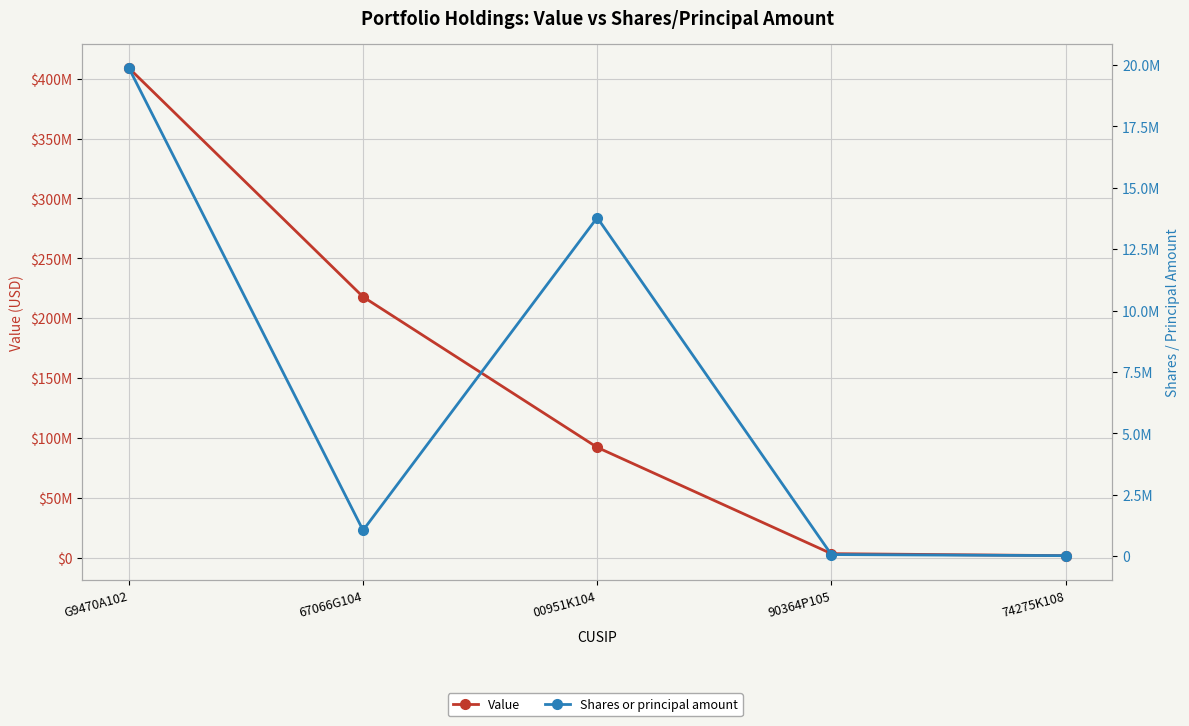

Reading right to left, what are all the values shown in this chart?

Value: 1661000	3331000	92076000	217773000	408833000
Shares or principal amount: 18590	63311	13783886	1051232	19875188